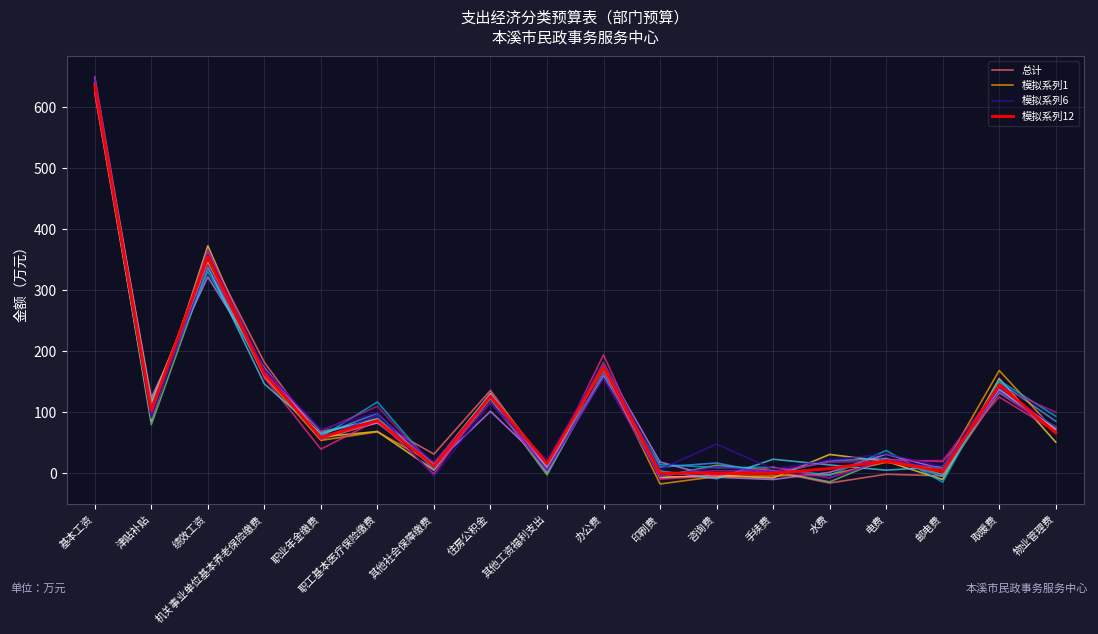

What is the spread (max minus min) of values at 办公费?

38.0